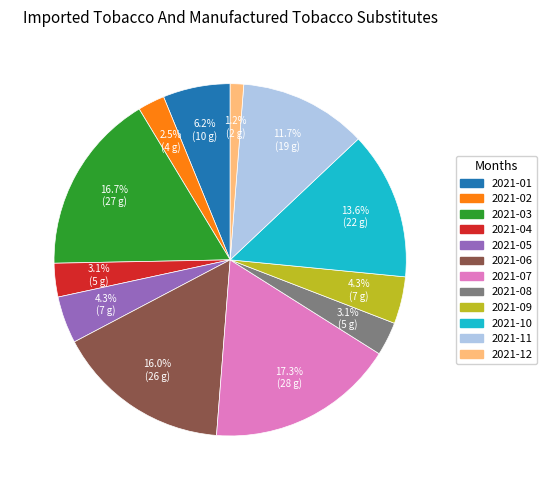

To the nearest percent, what is the difference between the 2021-05 and 2021-01 slice percentages?

2%